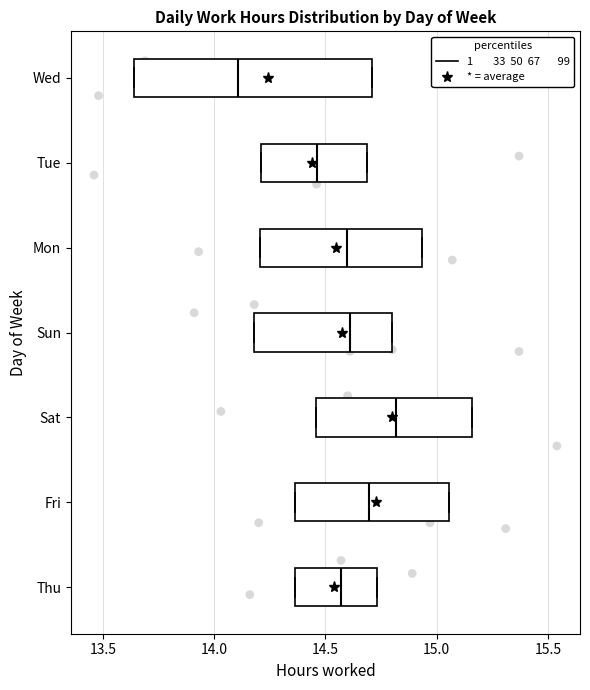

Which box is the widest, from its left edge to its right edge?

Wed